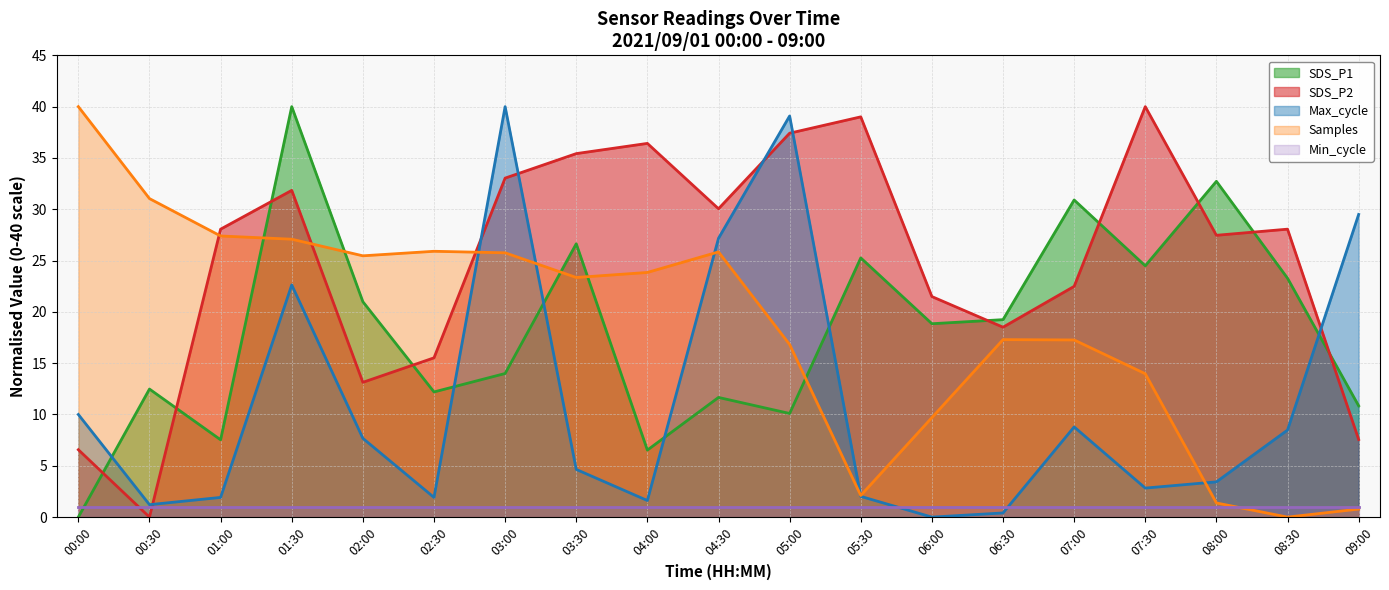

Does the chart have visible grid lines?

Yes